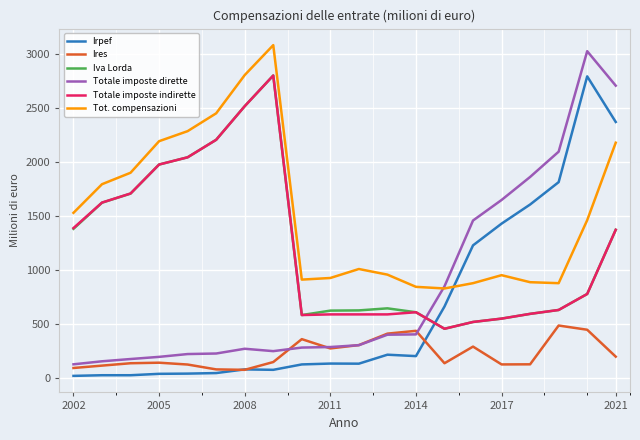

Which series has the widest spread of values?

Totale imposte dirette